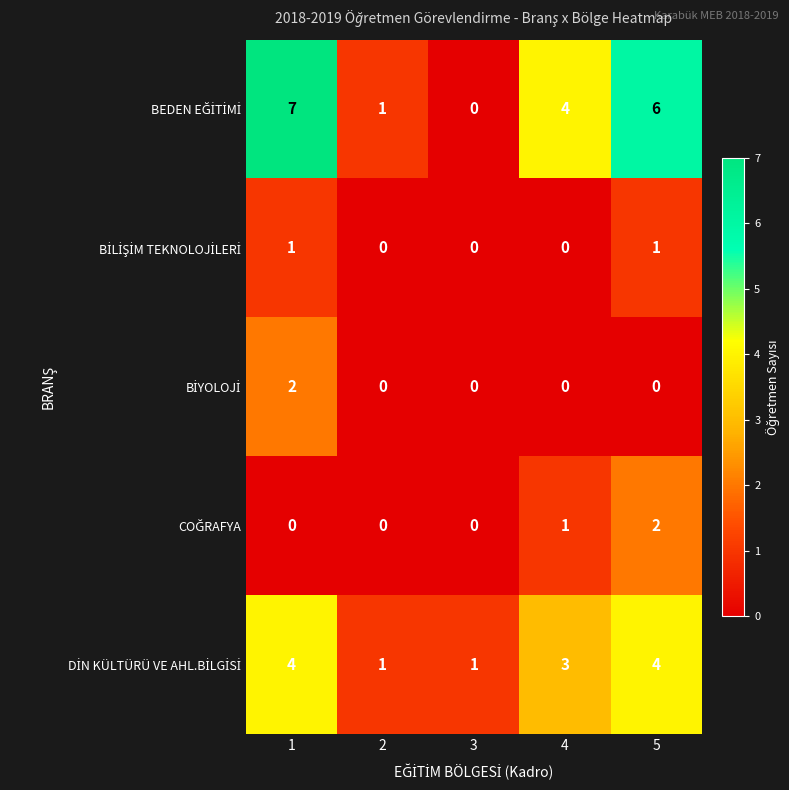

What is the total value across all series at 1?

14